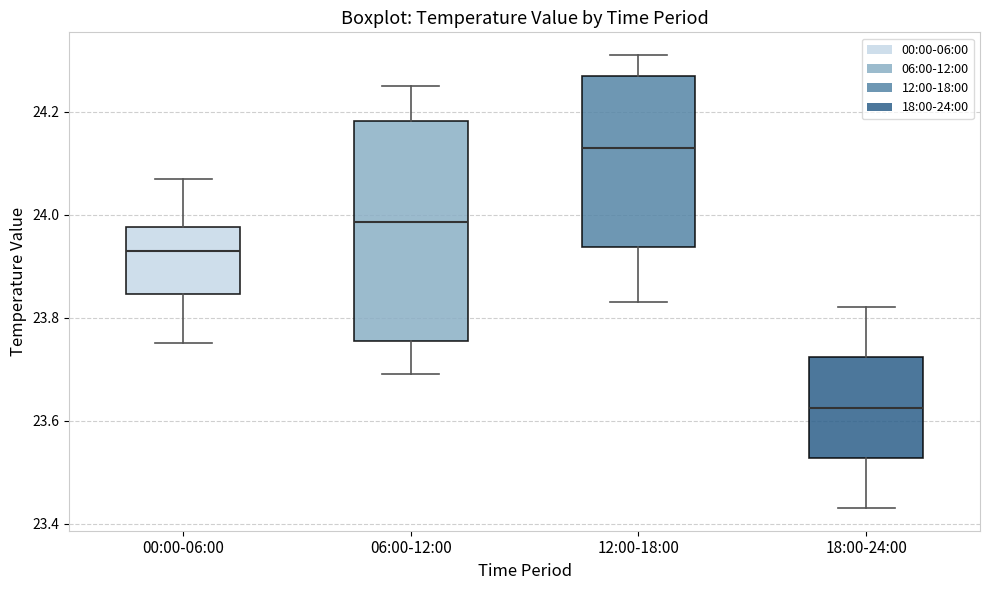

Where does the lower whisker of the box for 00:00-06:00 end on the y-axis? The values are not printed on the chart, so give them approximately, as read against the axis.

23.76